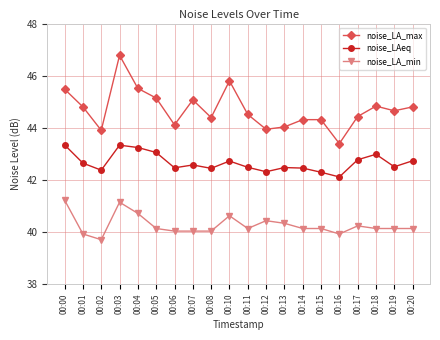

What is the maximum value shown in the chart?

46.8